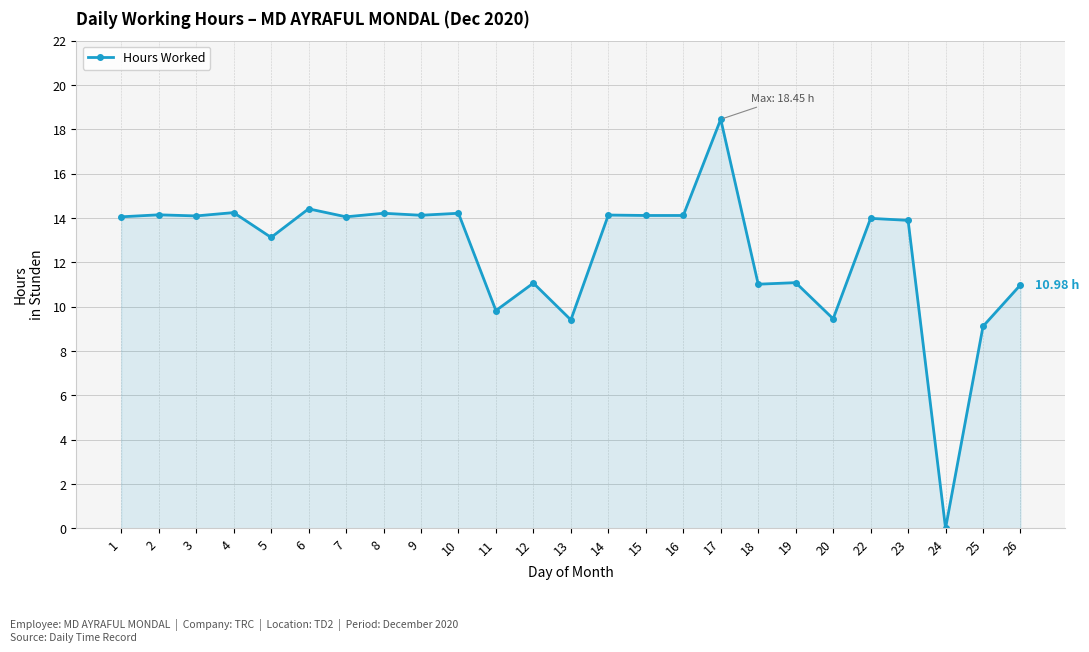

Is it true that the value at 11 is 4.7?

False